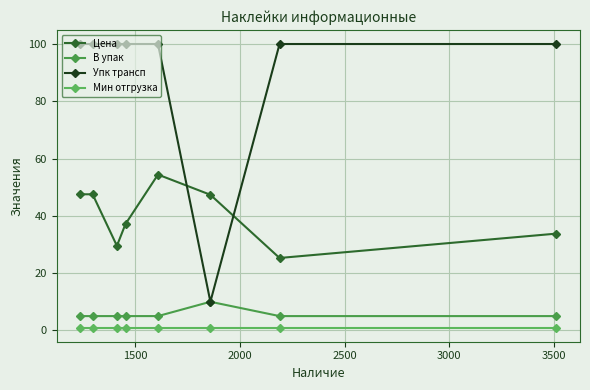

True or false: В упак and Цена intersect in this chart.

False